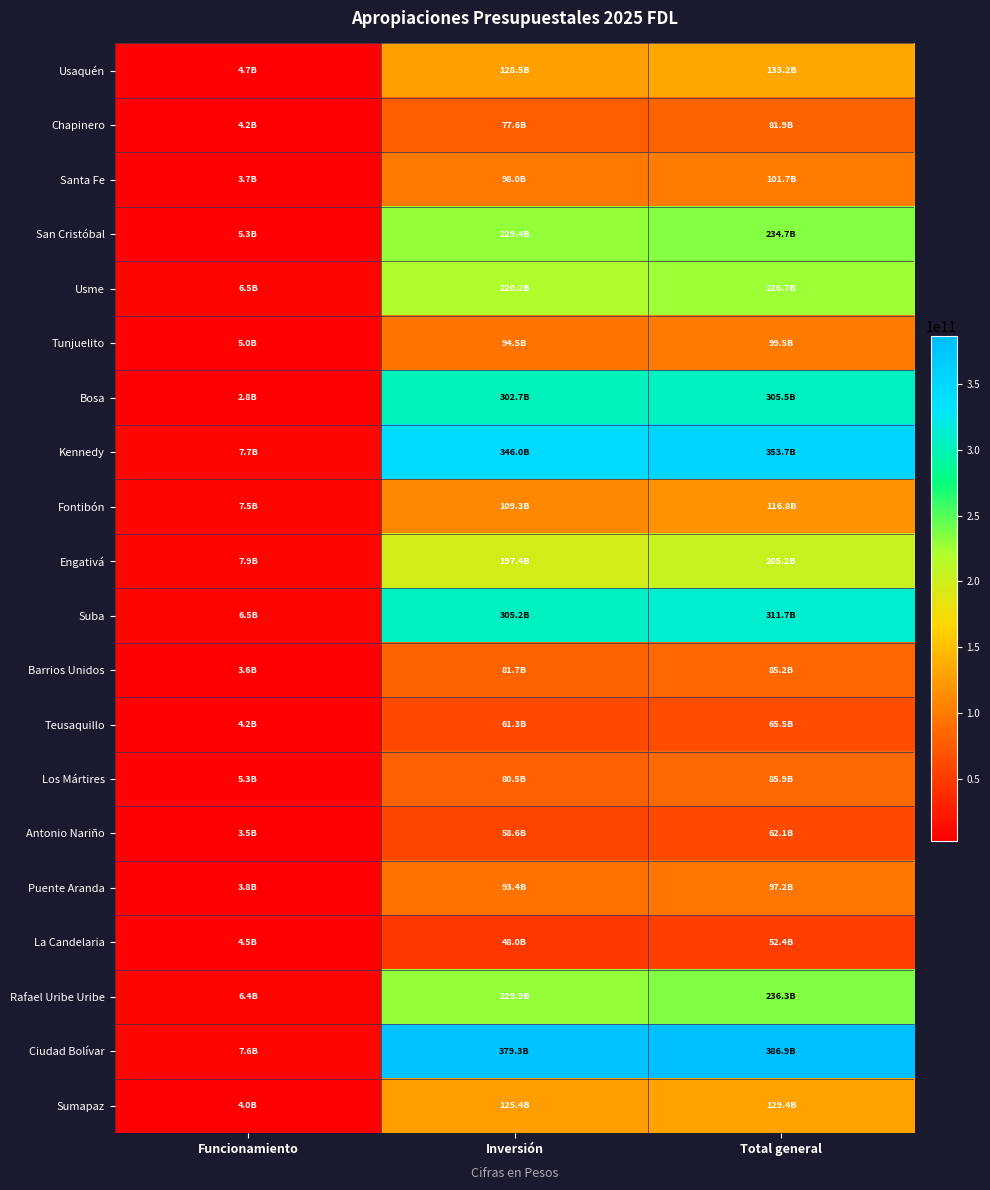

Reading right to left, extract all data points from this chart.

Usaquén: Total general=133158680000	Inversión=128486222000	Funcionamiento=4672458000
Chapinero: Total general=81869266000	Inversión=77638649000	Funcionamiento=4230617000
Santa Fe: Total general=101657148000	Inversión=98001031000	Funcionamiento=3656117000
San Cristóbal: Total general=234721263000	Inversión=229373978000	Funcionamiento=5347285000
Usme: Total general=226736601000	Inversión=220190843000	Funcionamiento=6545758000
Tunjuelito: Total general=99515514000	Inversión=94544731000	Funcionamiento=4970783000
Bosa: Total general=305466359000	Inversión=302711060000	Funcionamiento=2755299000
Kennedy: Total general=353745598000	Inversión=346048892000	Funcionamiento=7696706000
Fontibón: Total general=116817837000	Inversión=109311686000	Funcionamiento=7506151000
Engativá: Total general=205239336000	Inversión=197355059000	Funcionamiento=7884277000
Suba: Total general=311672475000	Inversión=305190924000	Funcionamiento=6481551000
Barrios Unidos: Total general=85239742000	Inversión=81654686000	Funcionamiento=3585056000
Teusaquillo: Total general=65499683000	Inversión=61312607000	Funcionamiento=4187076000
Los Mártires: Total general=85865745000	Inversión=80545976000	Funcionamiento=5319769000
Antonio Nariño: Total general=62111127000	Inversión=58589894000	Funcionamiento=3521233000
Puente Aranda: Total general=97235169000	Inversión=93432769000	Funcionamiento=3802400000
La Candelaria: Total general=52448702000	Inversión=47957751000	Funcionamiento=4490951000
Rafael Uribe Uribe: Total general=236319878000	Inversión=229891105000	Funcionamiento=6428773000
Ciudad Bolívar: Total general=386888385000	Inversión=379283771000	Funcionamiento=7604614000
Sumapaz: Total general=129411943000	Inversión=125411511000	Funcionamiento=4000432000